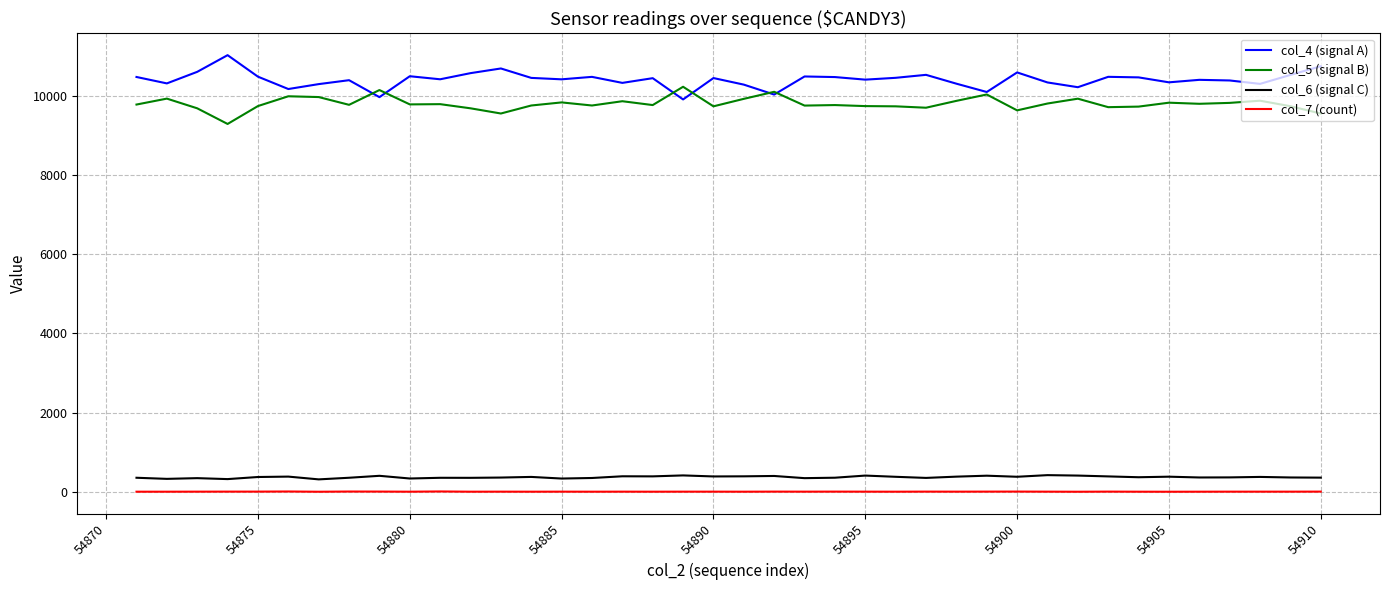

Which series has the largest total across all categories?

col_4 (signal A)